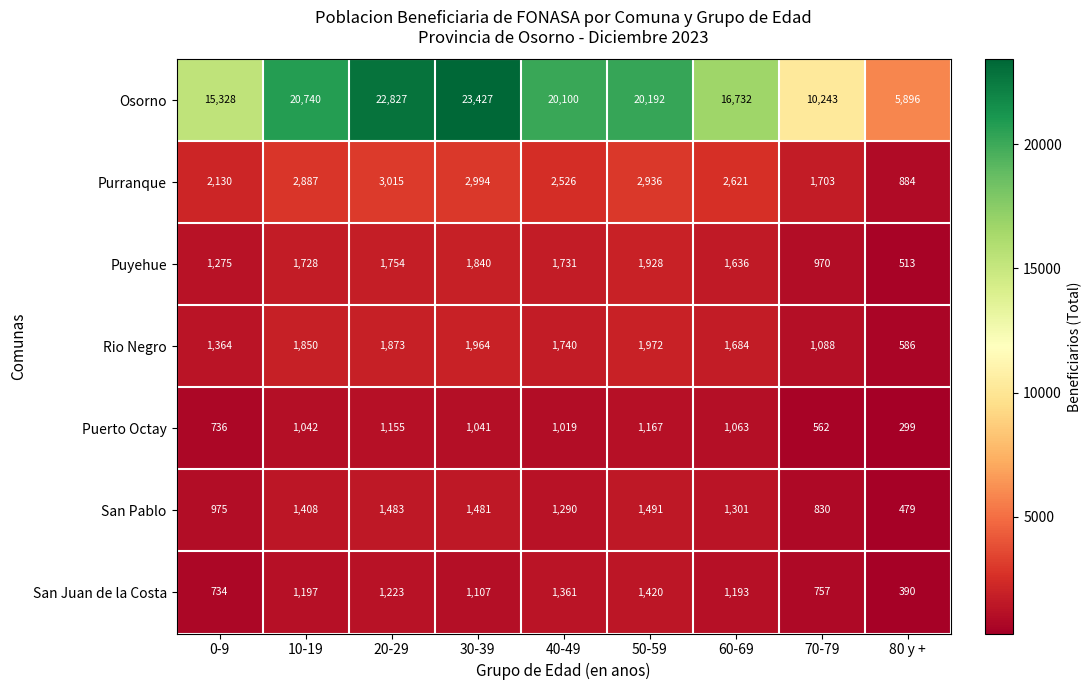

At which category does the chart reach its minimum across all series?

80 y +